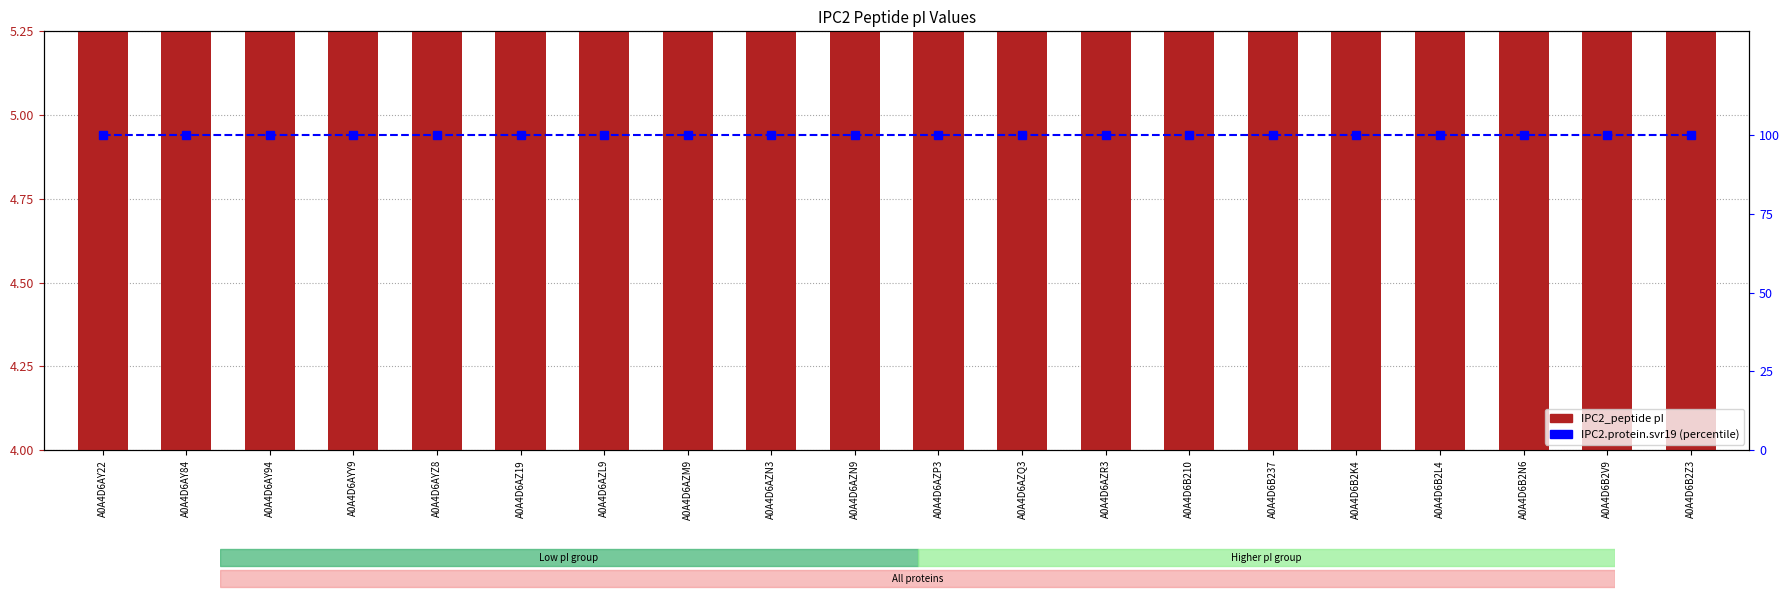

At A0A4D6AZR3, list the series in order from largest to smallest.

IPC2.protein.svr19 percentile, IPC2_peptide